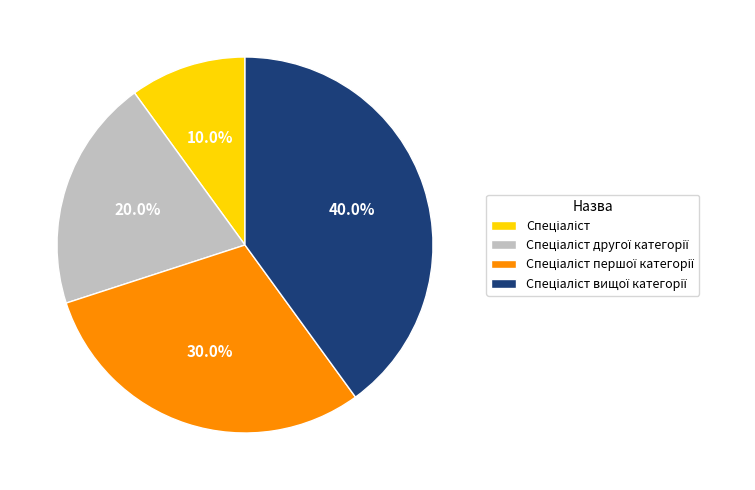

Is there any slice that represents more than half of the pie?

No